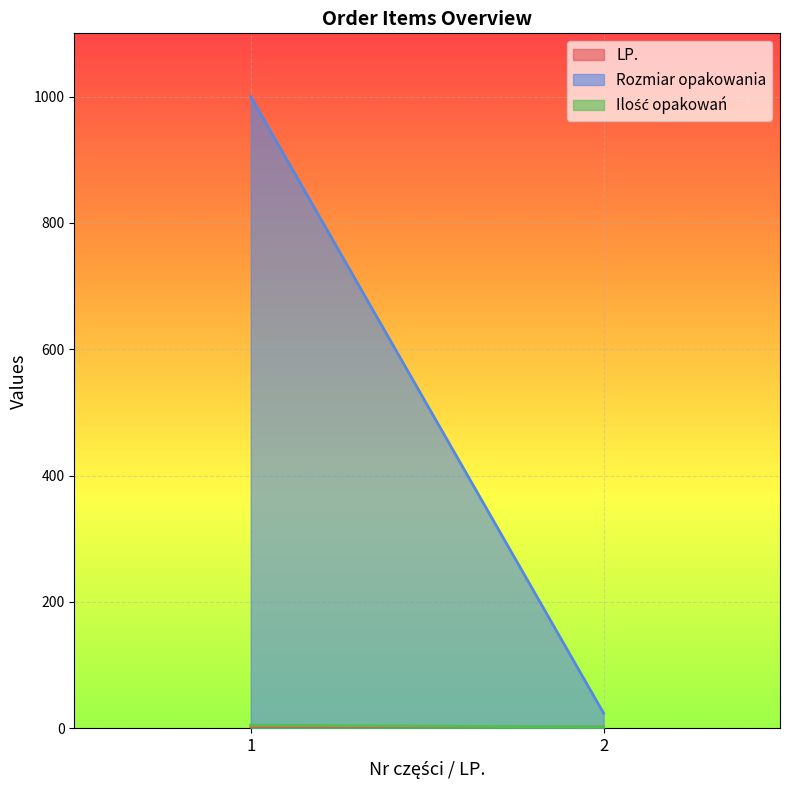

What are all the series names shown in the legend?

LP., Rozmiar opakowania, Ilość opakowań